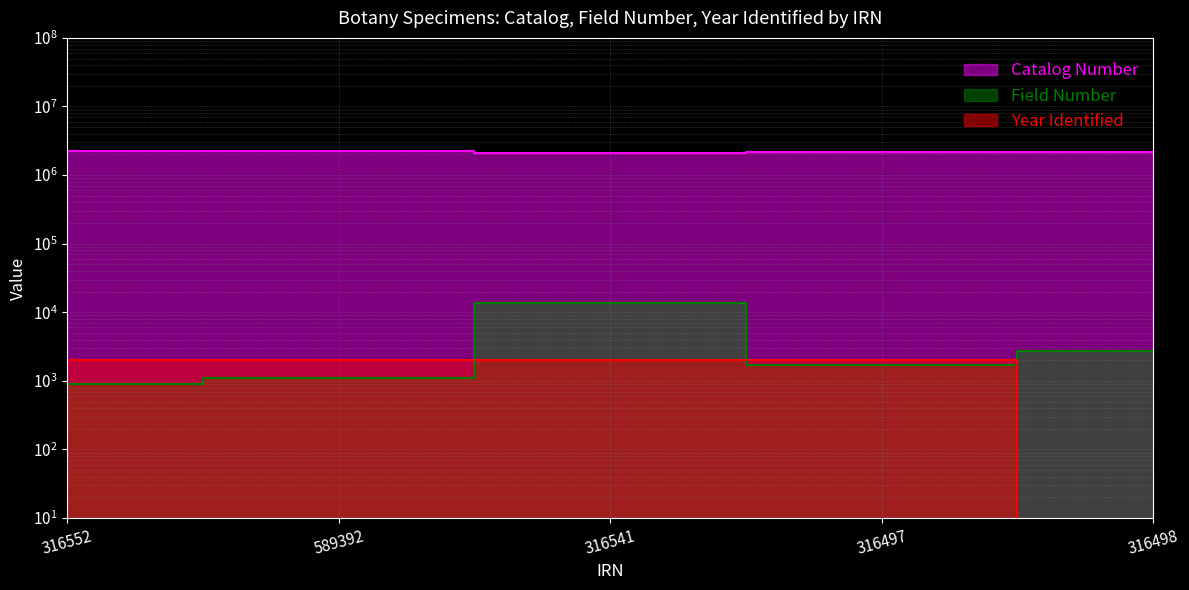

What is the label of the 3rd point from the right?

316541